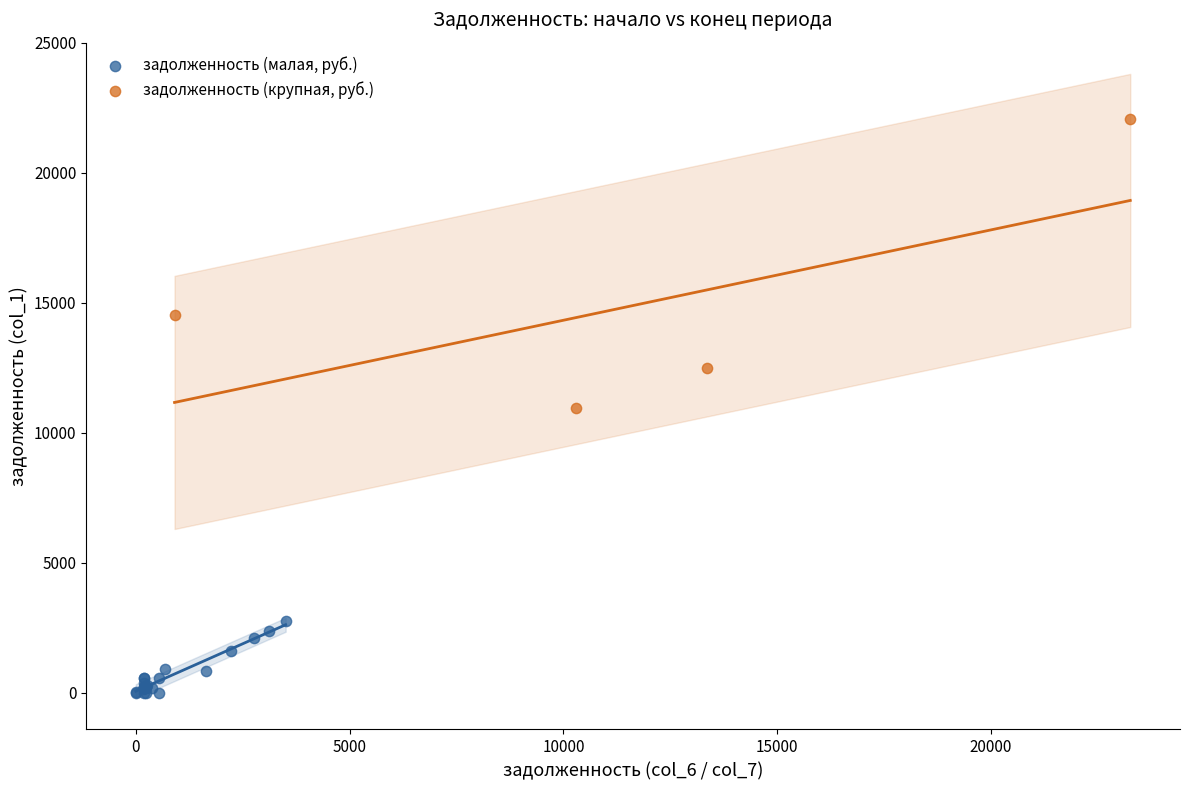

Which series contains the lowest Y value?

задолженность (малая, руб.)